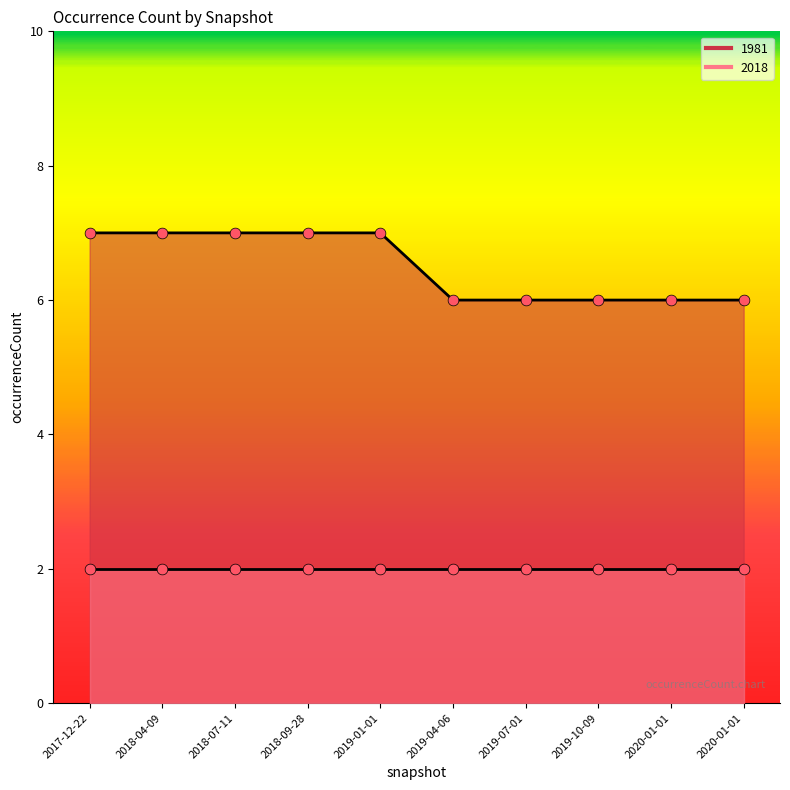

What is the change in value from 2019-01-01 to 2019-04-06?

-1